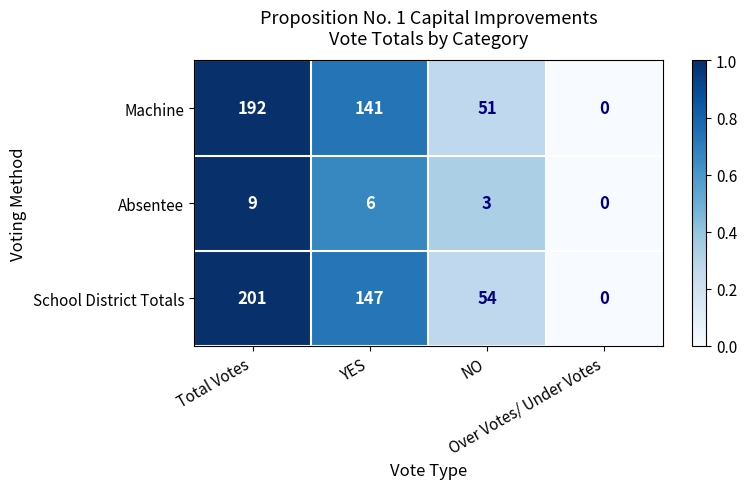

What is the maximum value for Machine?

192